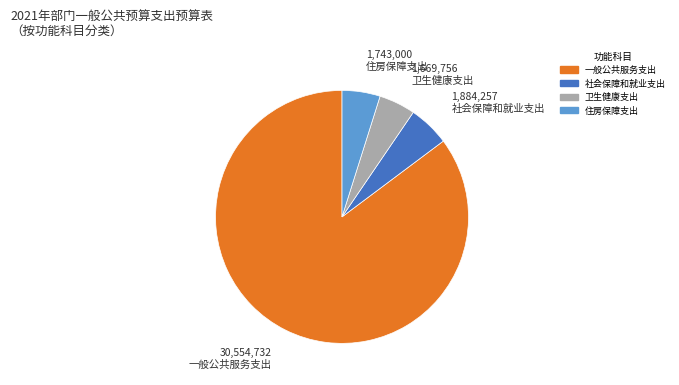

Do 社会保障和就业支出 and 住房保障支出 together represent more than half of the pie?

No